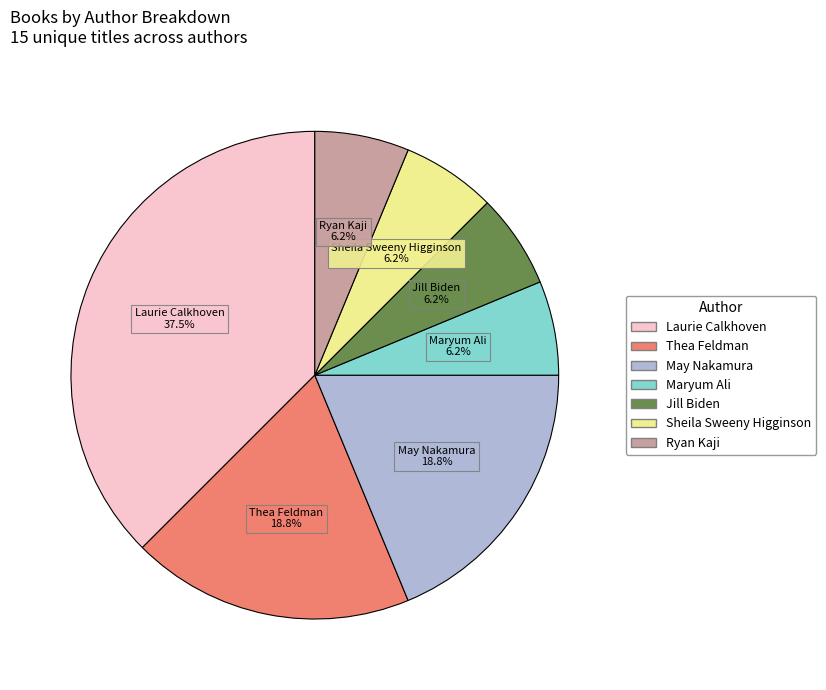

Combined, what portion of the pie is Jill Biden and May Nakamura?

25.0%